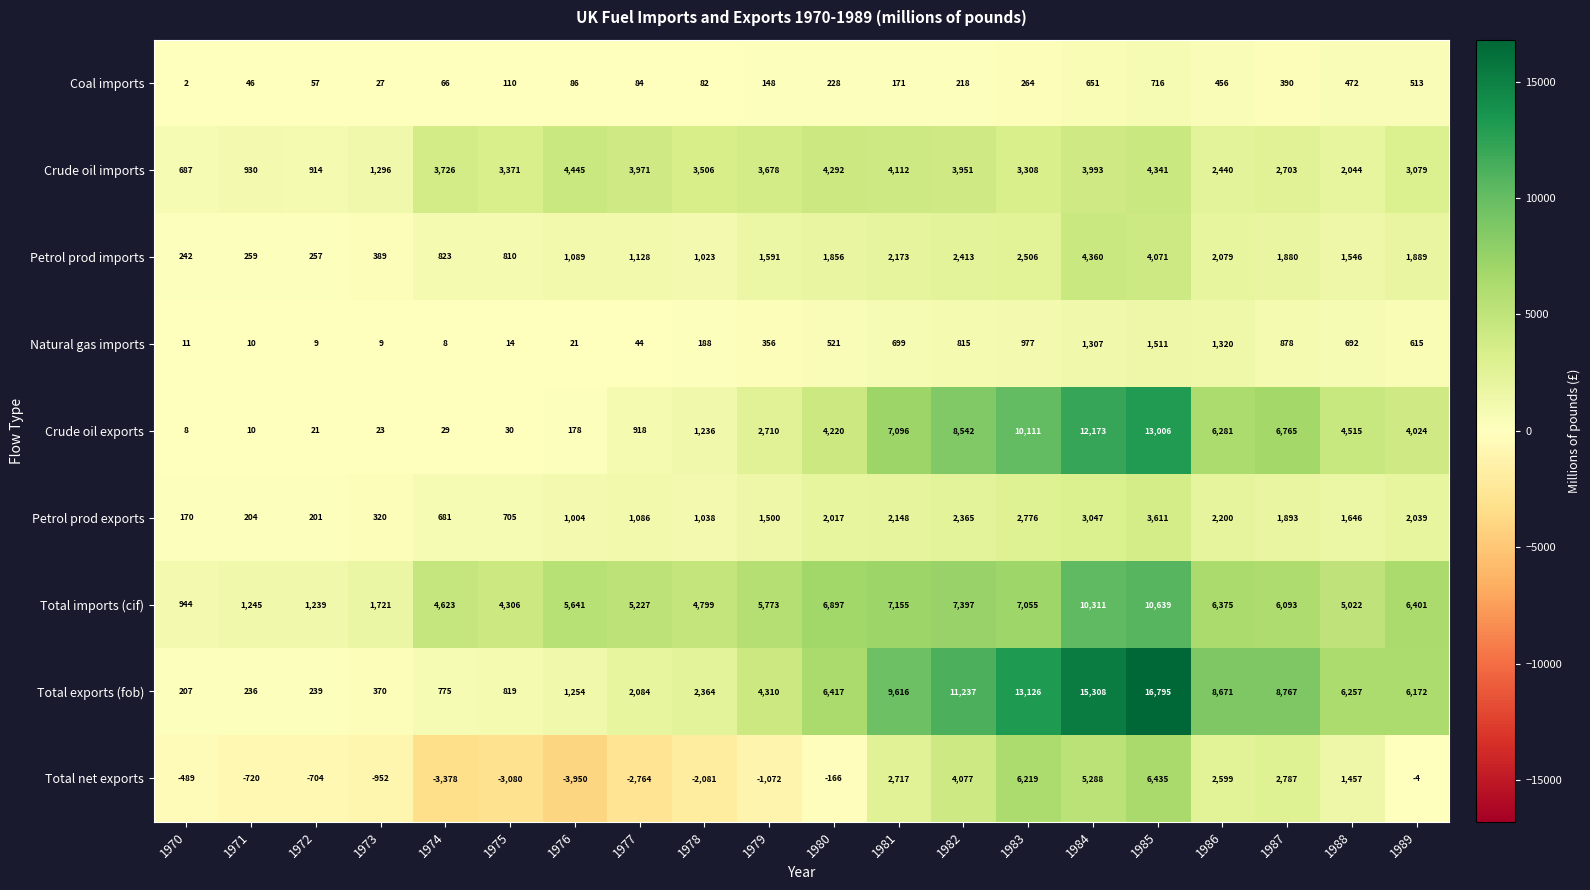

At which category does the chart reach its minimum across all series?

1976